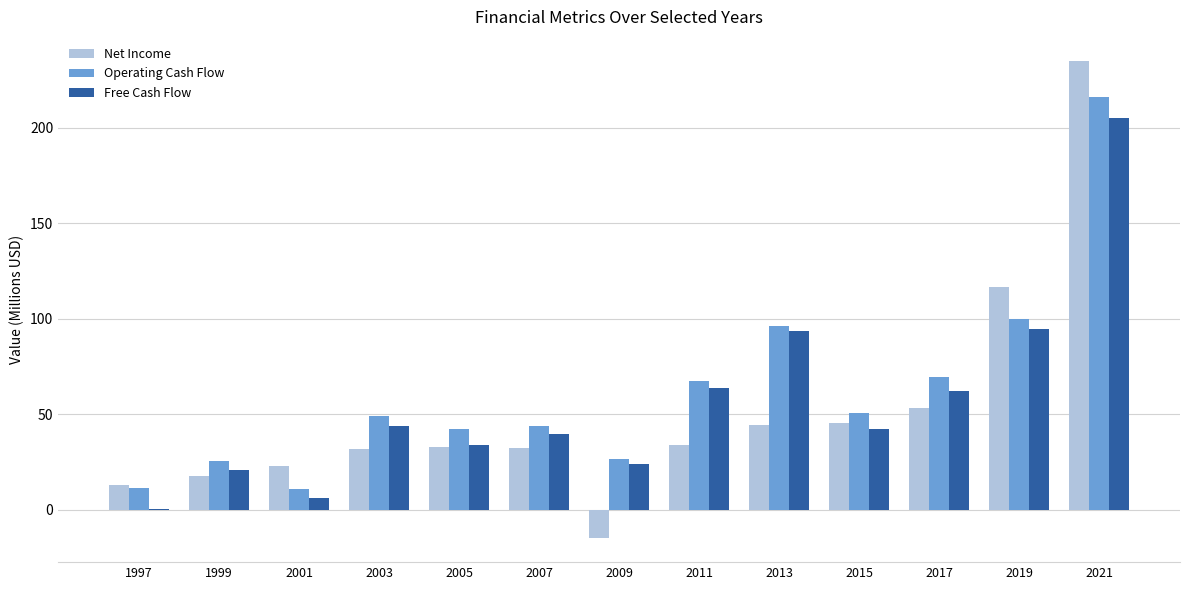

How many values in the Free Cash Flow series exceed 42?

7